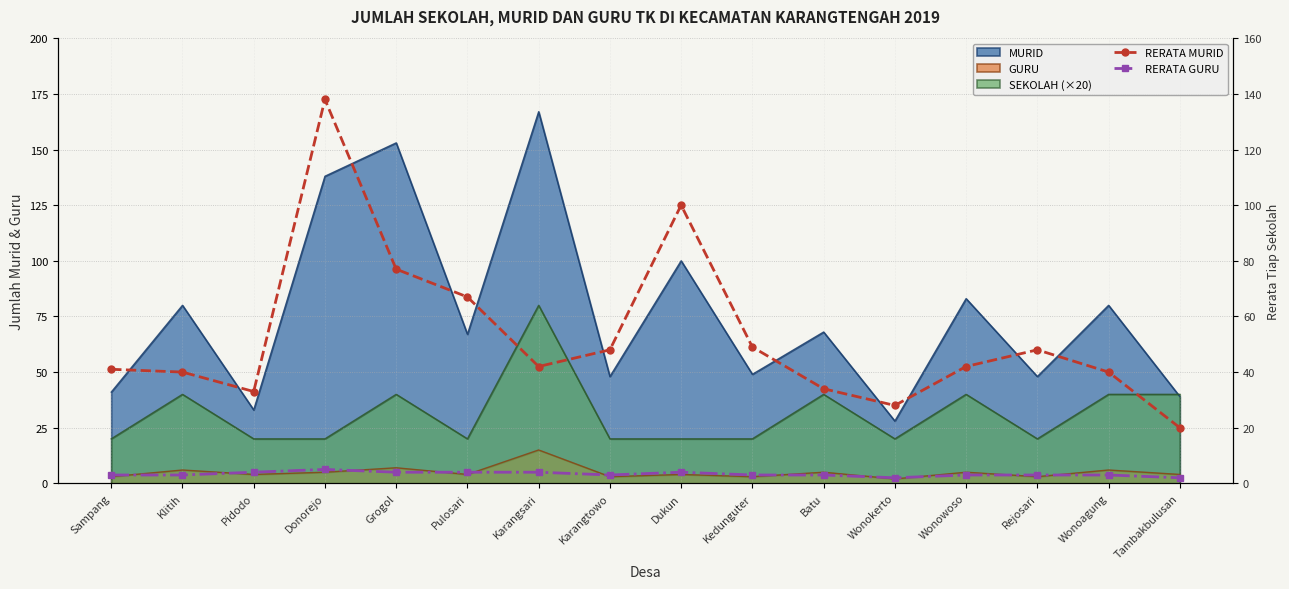

What position from the right is Donorejo?

13